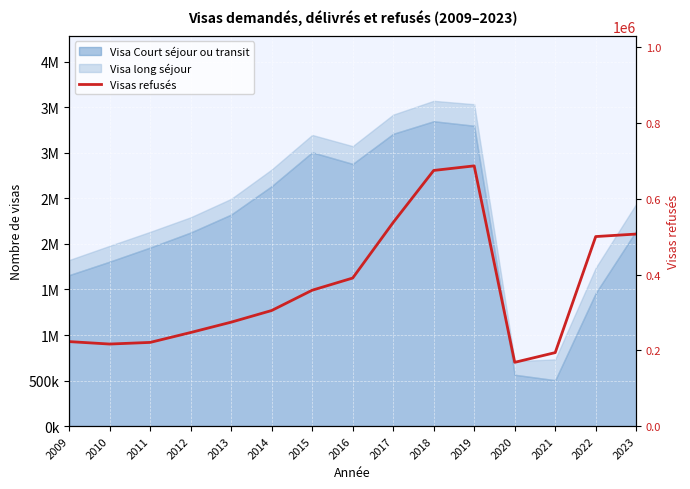

Which has a higher value, 2021 or 2014?

2014